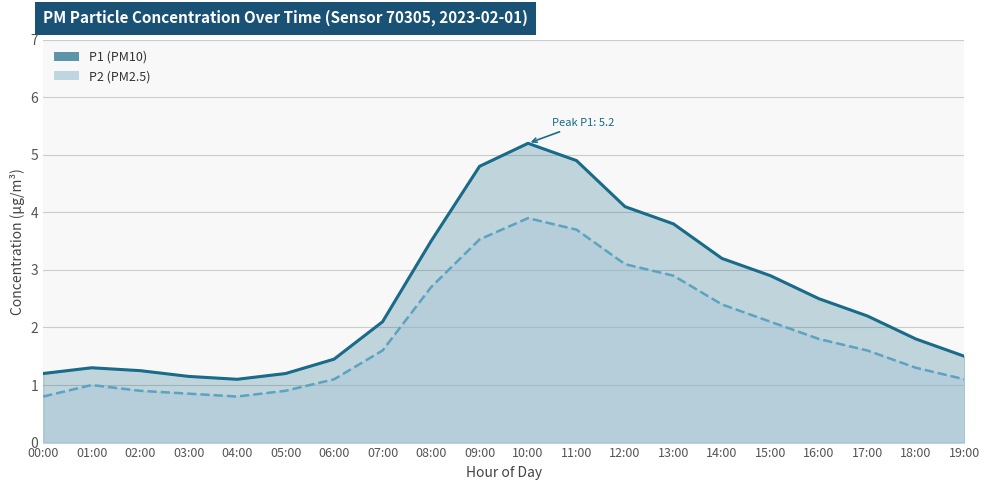

True or false: P2 has more than 1 points higher than both neighbors.

True